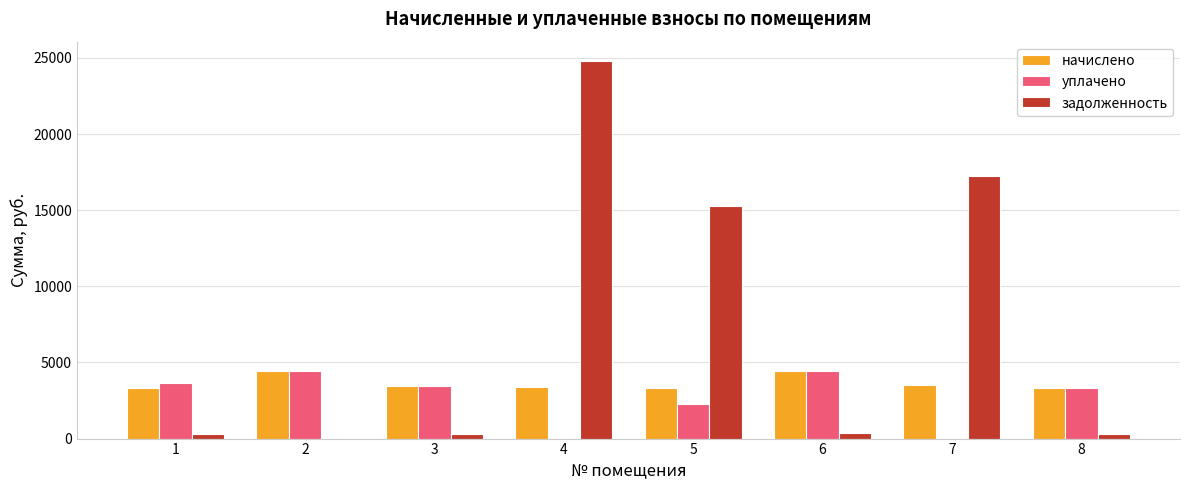

What is the sum of all начислено values?

29208.8